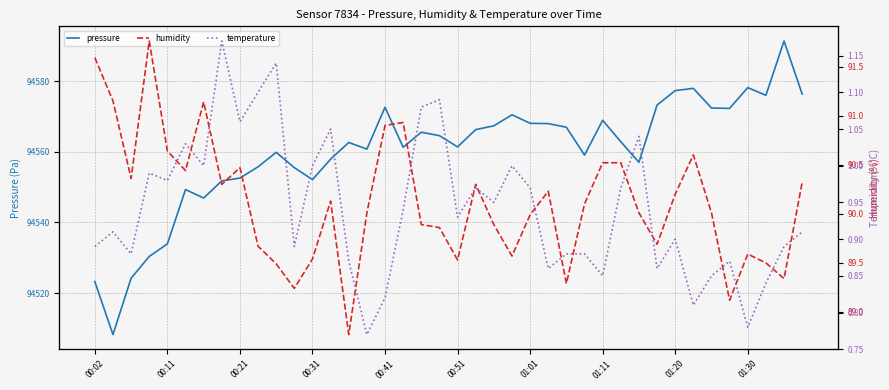

Which series has the largest total across all categories?

pressure